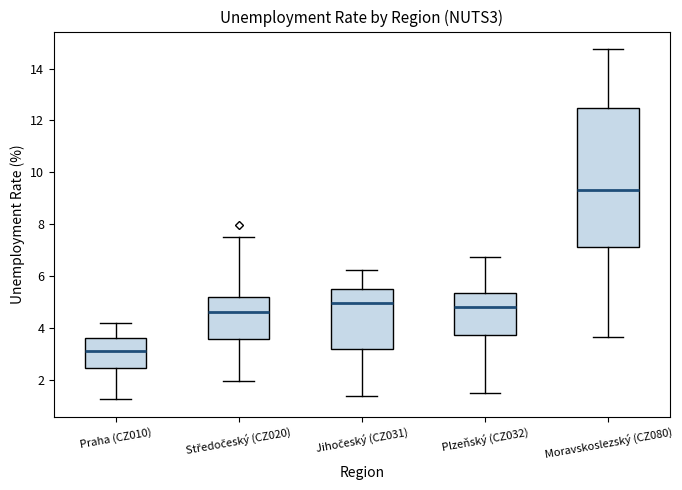

Reading left to right, read every box against the y-axis: the position of its median line, the range the box covers, and the ends of its whiskers. The values are not printed on the chart, so give them approximately, as read against the axis.

Praha (CZ010): median 3.2, box 2.4 to 3.6, whiskers 1.2 to 4.2
Středočeský (CZ020): median 4.6, box 3.6 to 5.2, whiskers 2.0 to 7.6
Jihočeský (CZ031): median 5.0, box 3.2 to 5.6, whiskers 1.4 to 6.2
Plzeňský (CZ032): median 4.8, box 3.8 to 5.4, whiskers 1.6 to 6.8
Moravskoslezský (CZ080): median 9.4, box 7.2 to 12.4, whiskers 3.6 to 14.8